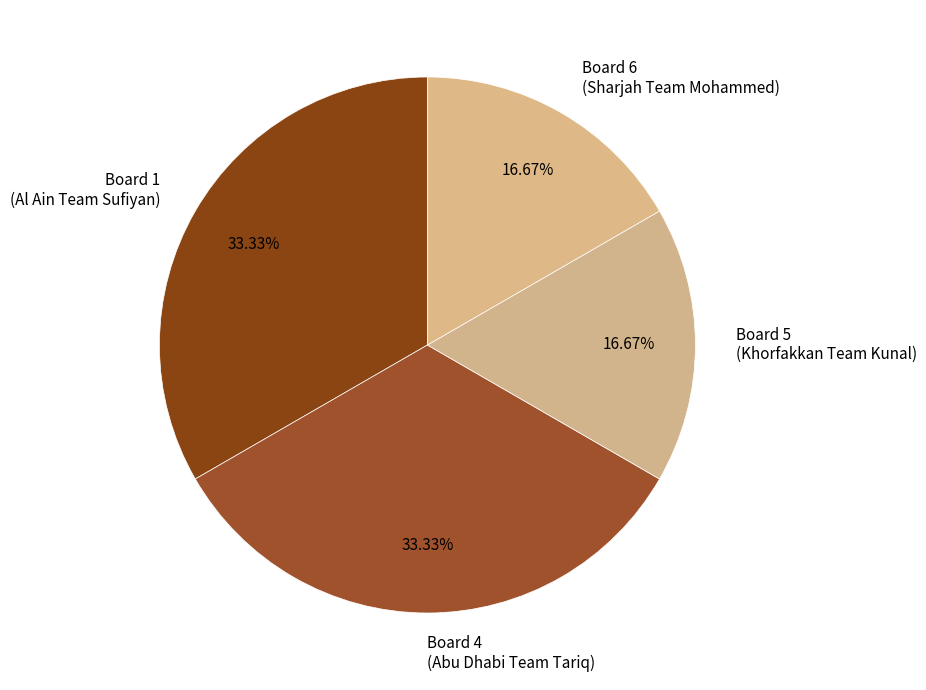

Which has a higher value, Board 5 (Khorfakkan Team Kunal) or Board 4 (Abu Dhabi Team Tariq)?

Board 4 (Abu Dhabi Team Tariq)